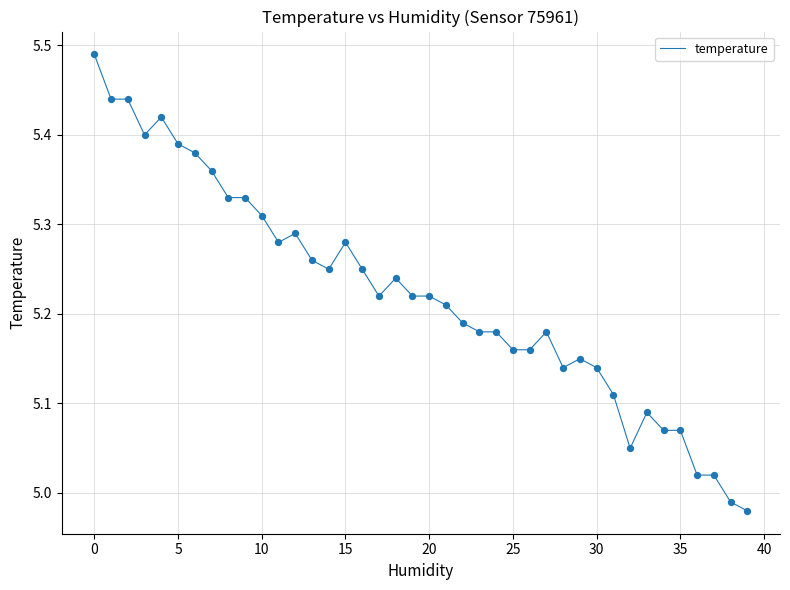

What is the difference between the maximum and minimum values?

0.5